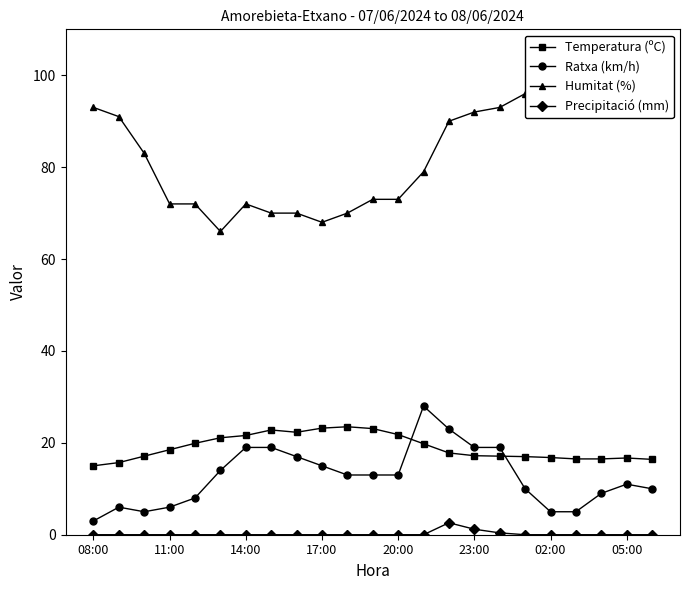

True or false: Ratxa (km/h) and Precipitació (mm) intersect in this chart.

False